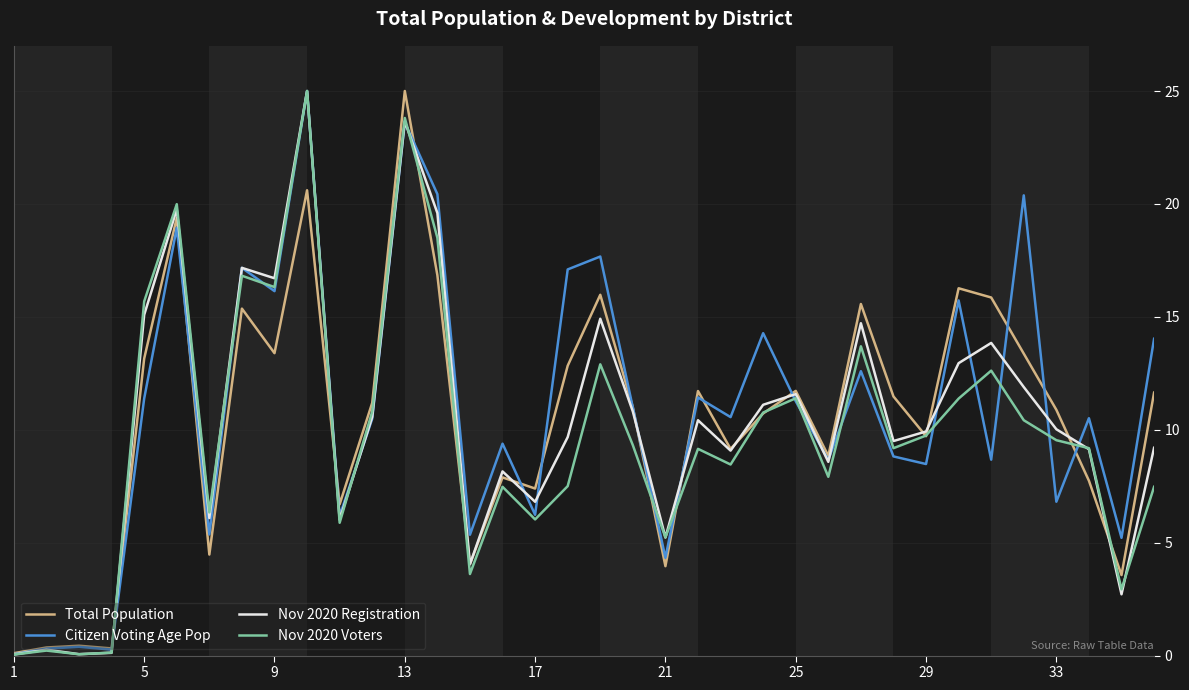

What is the highest value of the Citizen Voting Age Pop series?

25.0